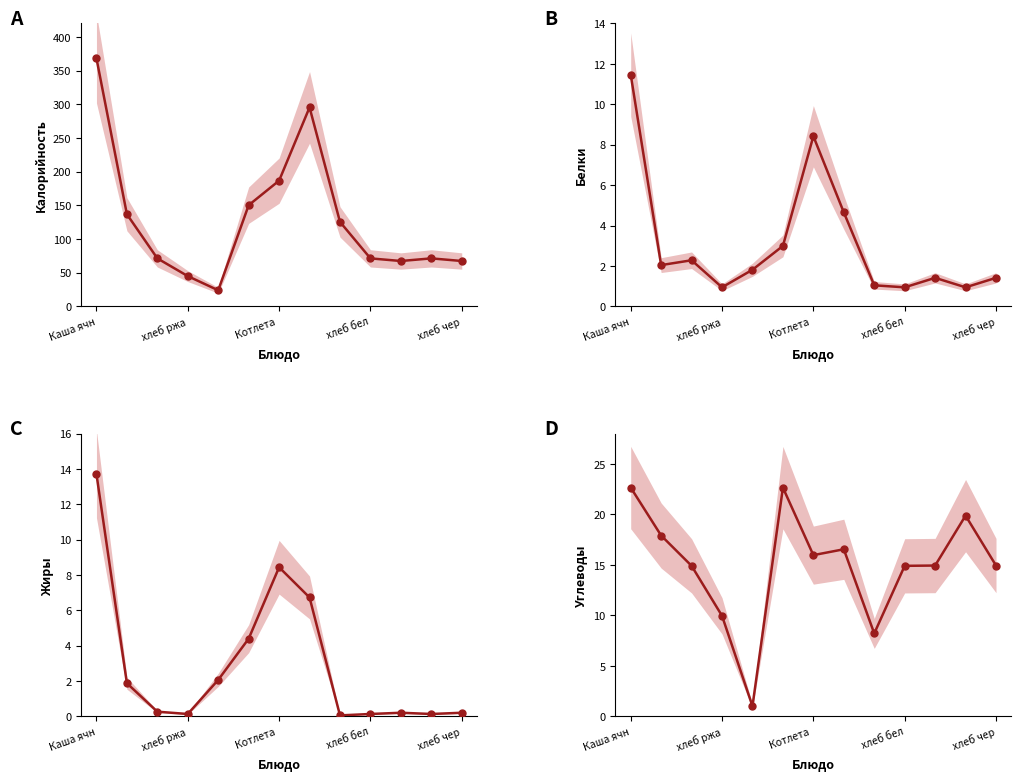

How many times do Жиры and Белки cross each other?

3